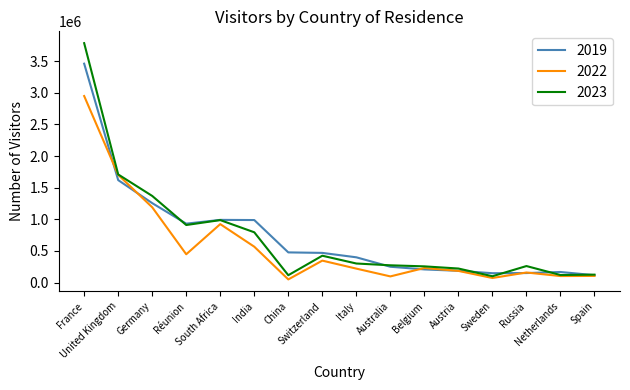

True or false: 2023 has a value of 910553 at Réunion.

True